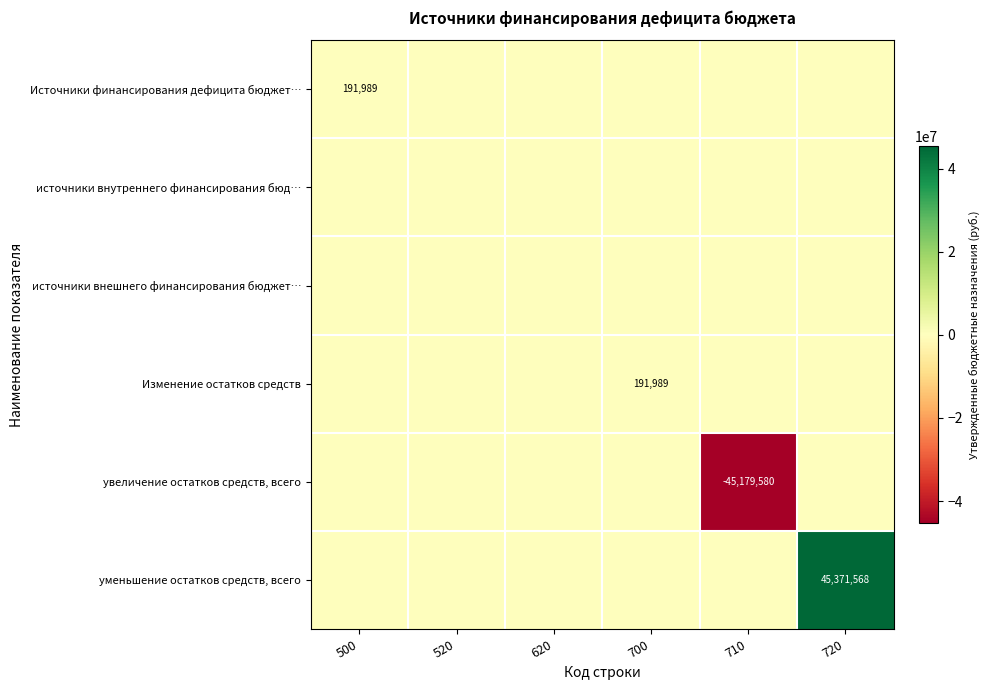

At which label is увеличение остатков средств, всего closest to -22589789?

500